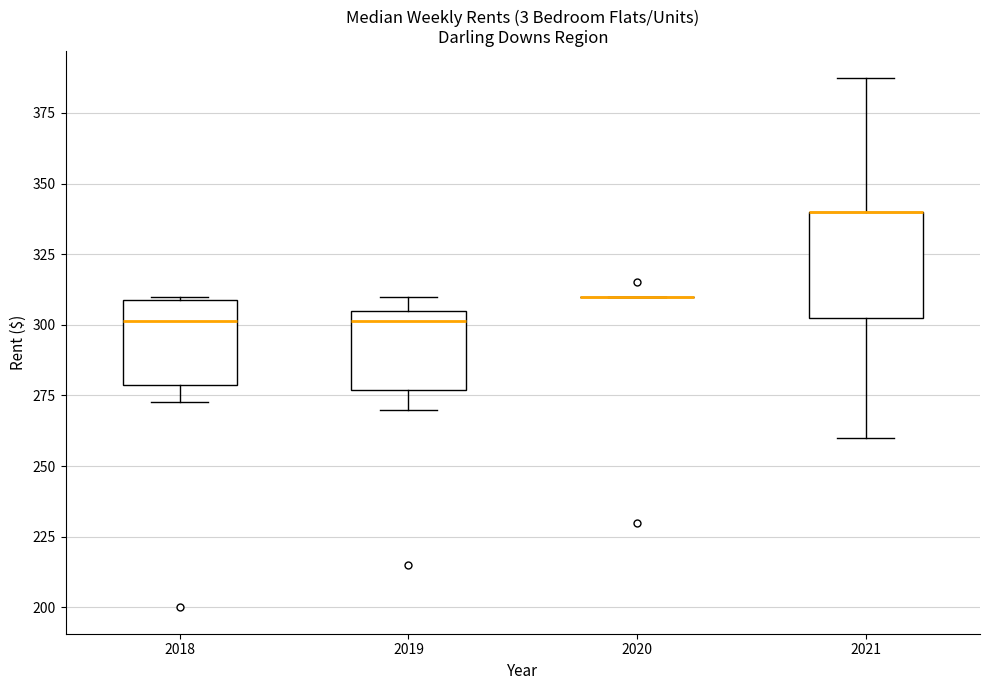

Reading left to right, read every box against the y-axis: the position of its median line, the range the box covers, and the ends of its whiskers. The values are not printed on the chart, so give them approximately, as read against the axis.

2018: median 300, box 280 to 310, whiskers 275 to 310
2019: median 300, box 275 to 305, whiskers 270 to 310
2020: box collapsed to a line at 310, whiskers 310 to 310
2021: median 340 (drawn on the box's upper edge), box 305 to 340, whiskers 260 to 390